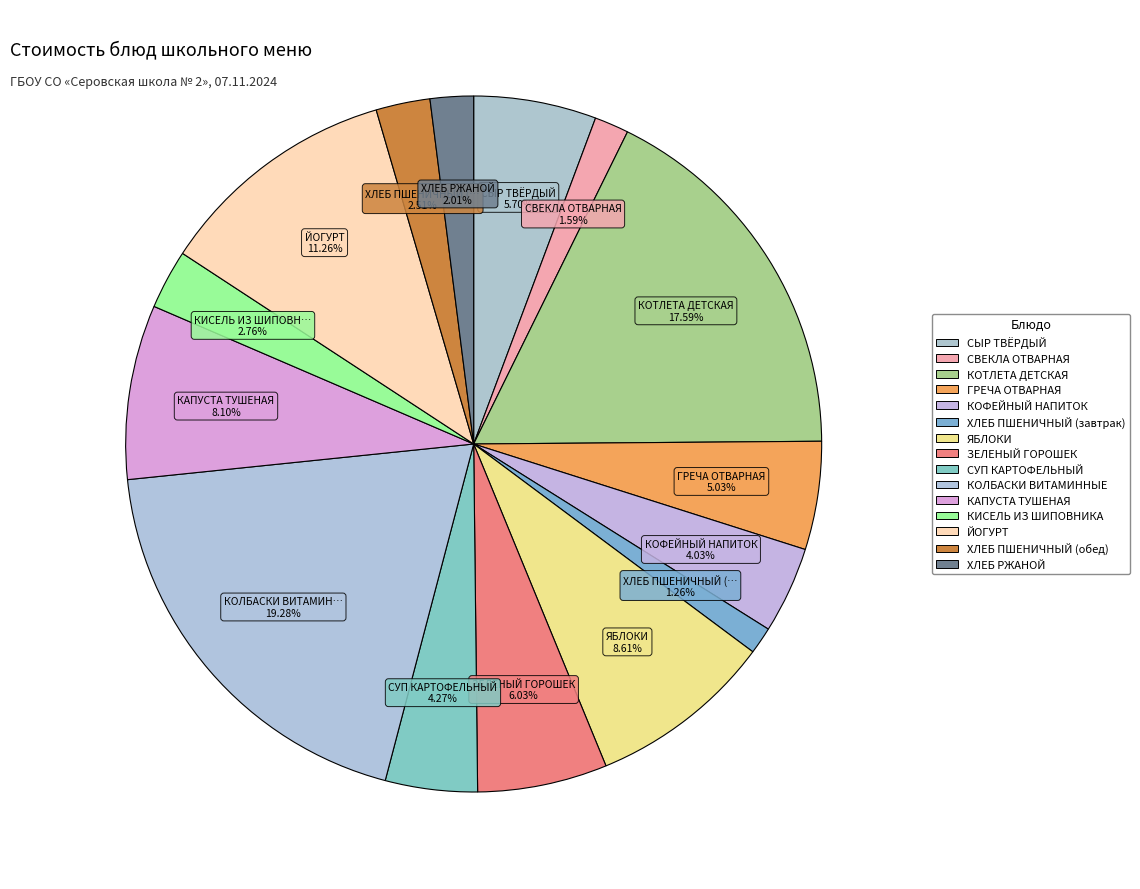

The КАПУСТА ТУШЕНАЯ slice represents 8% of the pie. True or false?

True